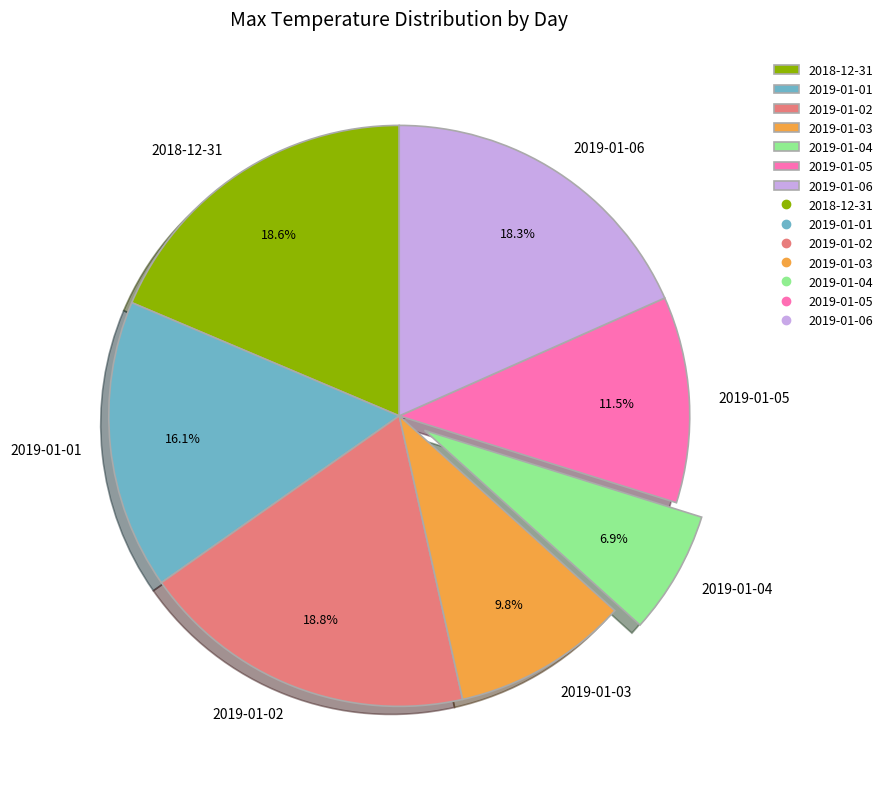

Which category has the smallest portion of the pie?

2019-01-04